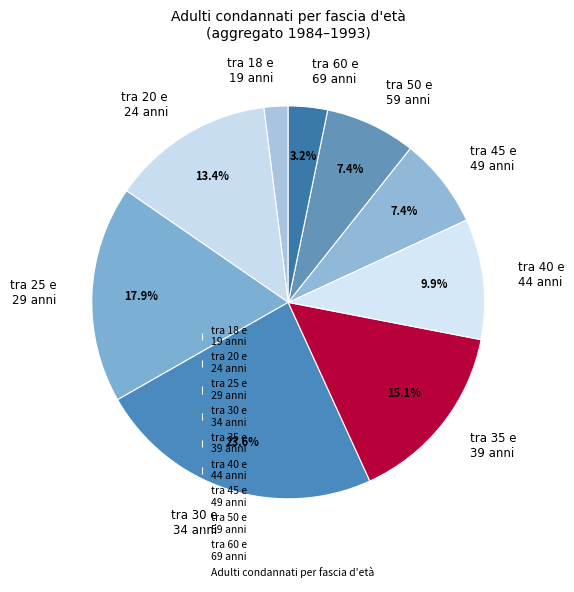

How many slices are in this pie chart?

9